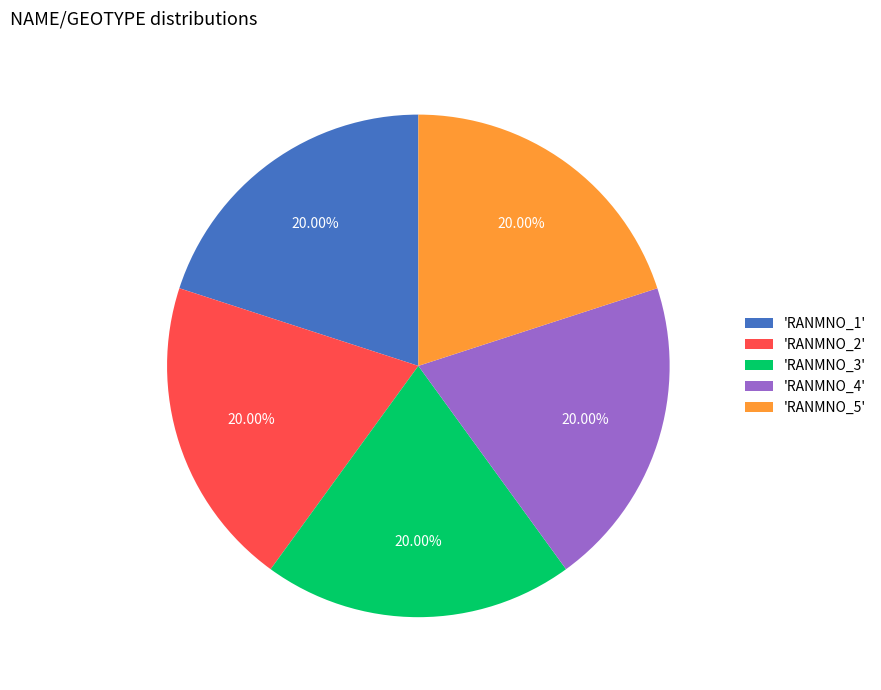

Do 'RANMNO_4' and 'RANMNO_3' together represent more than half of the pie?

No